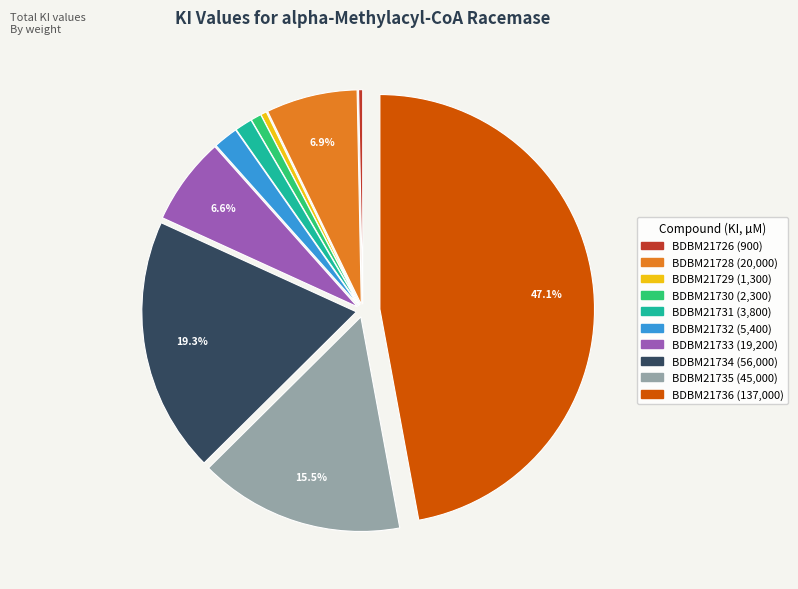

To the nearest percent, what portion does BDBM21736 represent?

47%